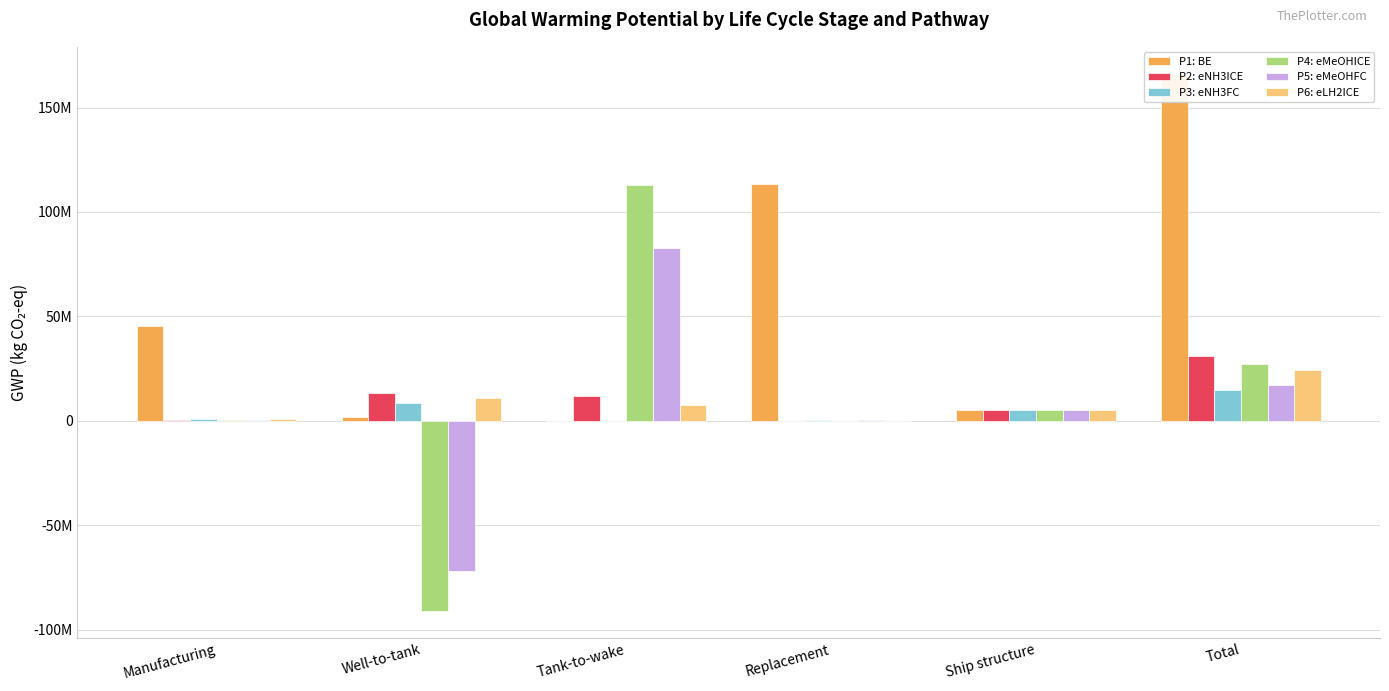

What is the label of the 6th bar from the right?

Manufacturing